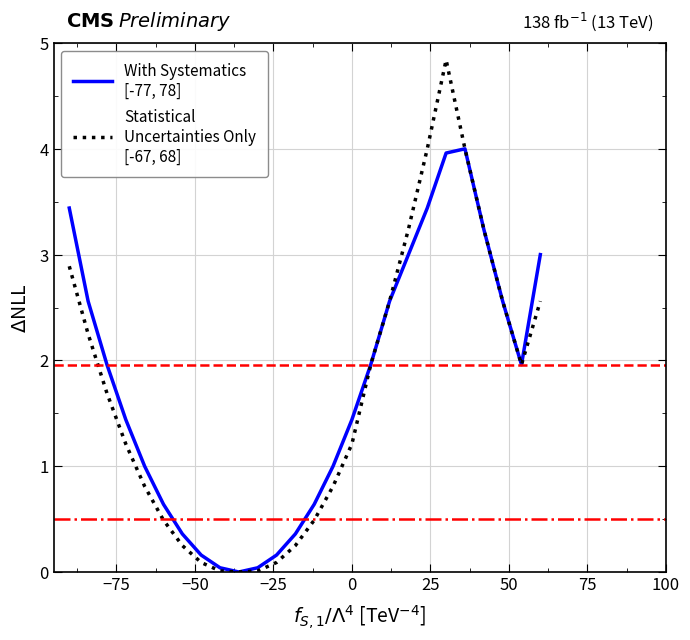

Is this an area chart (filled region under the line)?

No